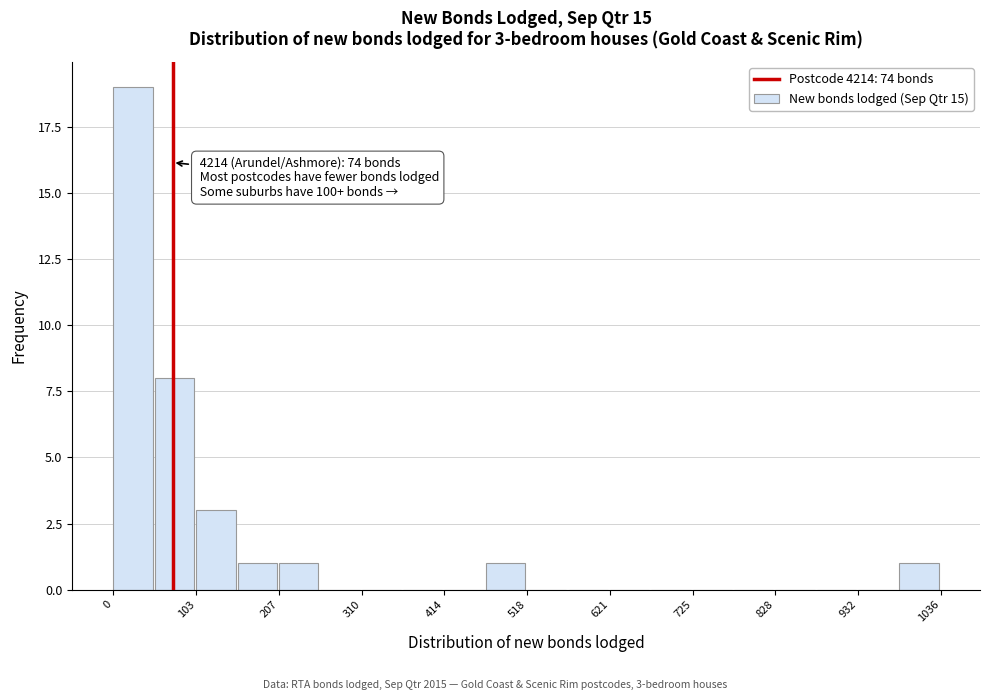

Read against the x-axis, roughly where is the centre of the tallest bar?

20